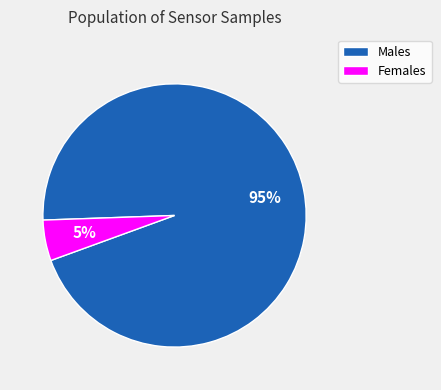

Does any single category account for the majority?

Yes